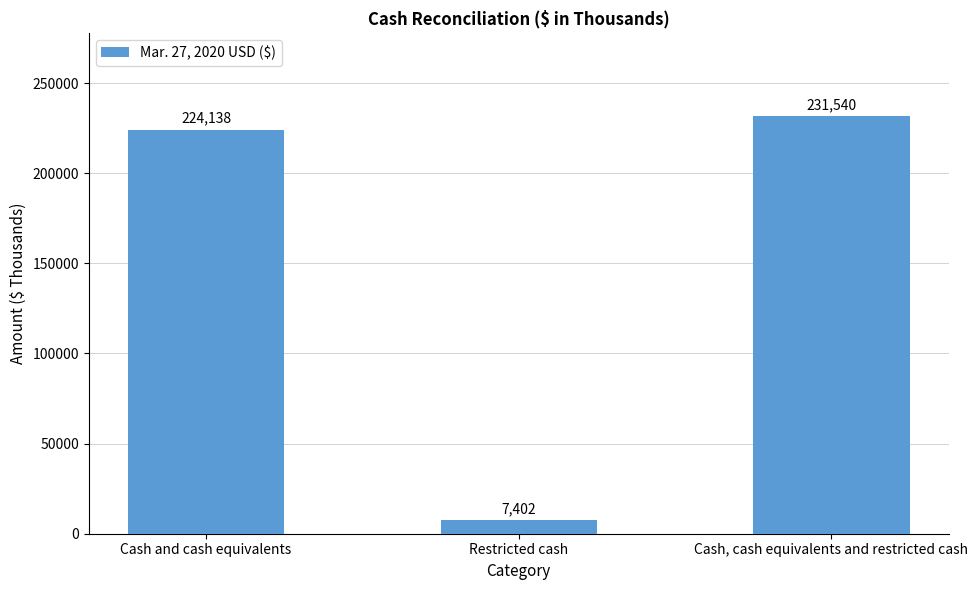

Rank the categories by value from highest to lowest.

Cash, cash equivalents and restricted cash, Cash and cash equivalents, Restricted cash